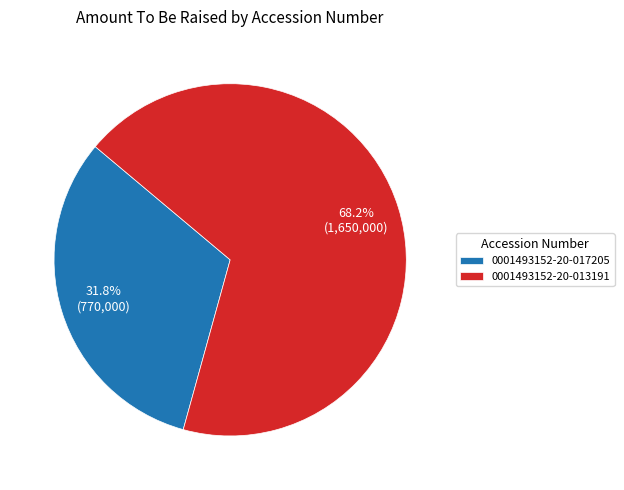

What is the largest slice in the pie chart?

0001493152-20-013191